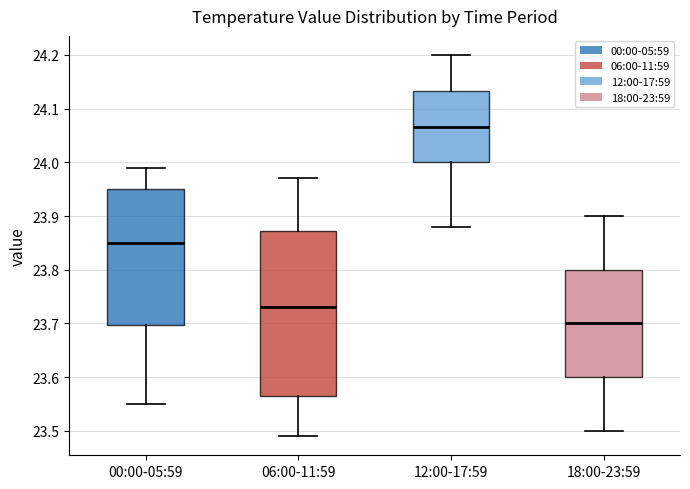

Which box is the tallest, from its lower edge to its upper edge?

06:00-11:59